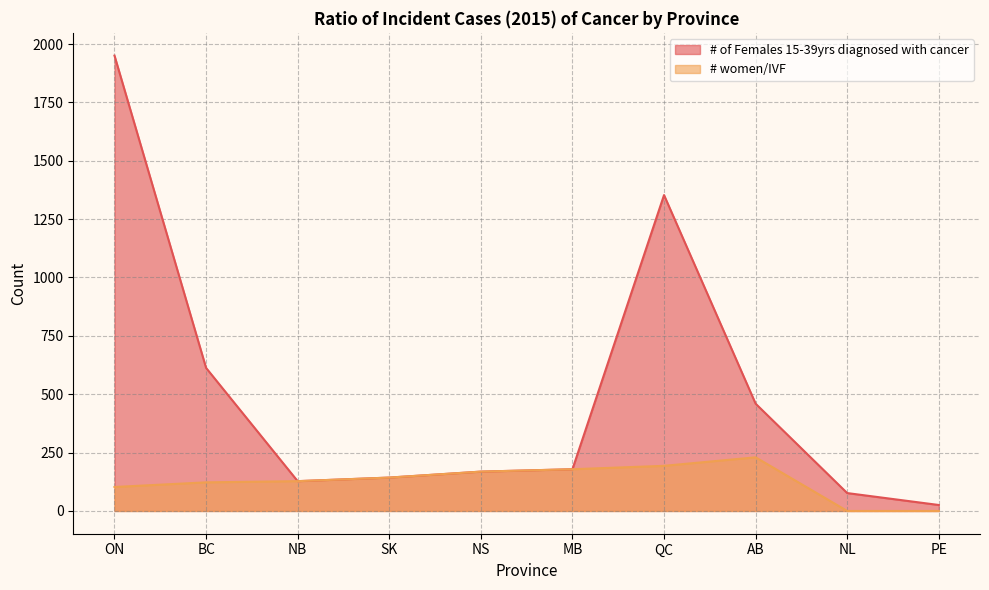

Rank the series by their average value, from lowest to highest.

# women/IVF, # of Females 15-39yrs diagnosed with cancer